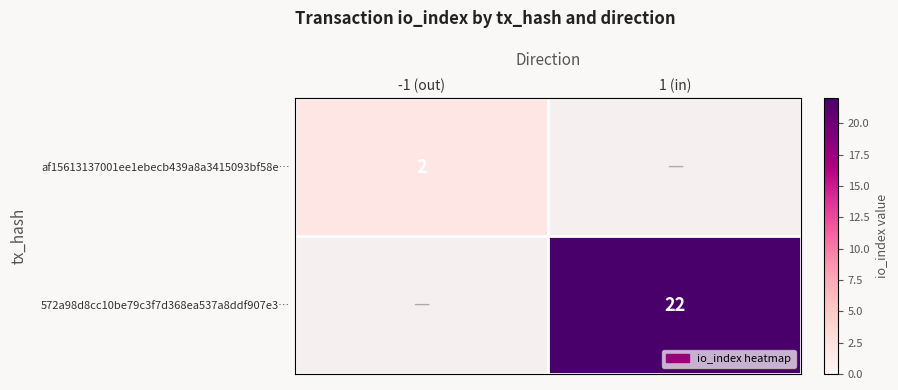

Is it true that af15613137001ee1ebecb439a8a3415093bf58e… equals 2 at -1 (out)?

True